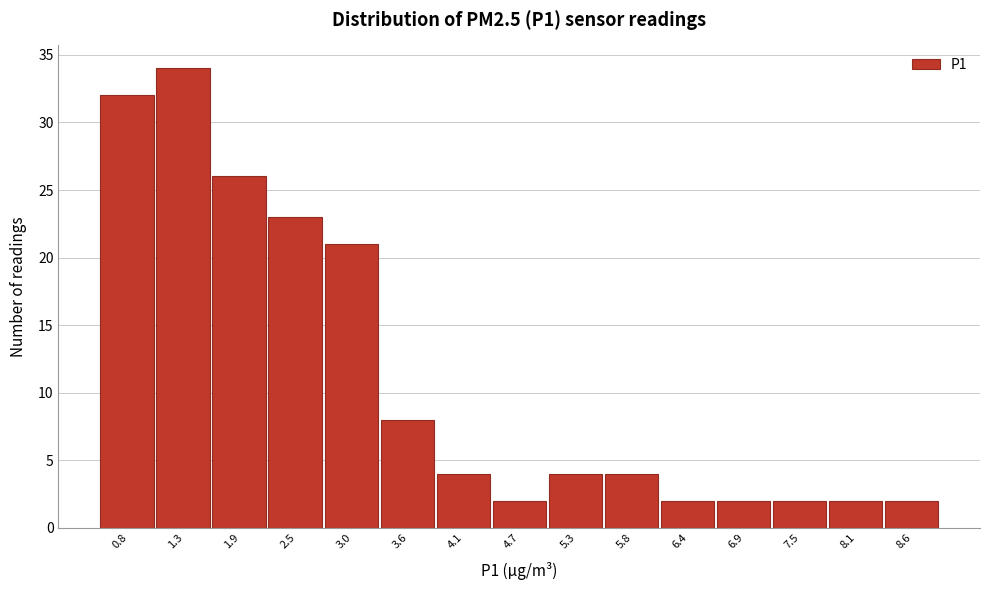

Reading left to right, list every bar in this chart as the range it spans on the x-axis followed by its height. Neither the bar edges nor the heights are printed on the chart, so give them approximately, as read against the axes.

0.50 to 1.06: 32
1.06 to 1.62: 34
1.62 to 2.18: 26
2.18 to 2.74: 23
2.74 to 3.30: 21
3.30 to 3.86: 8
3.86 to 4.42: 4
4.42 to 4.98: 2
4.98 to 5.54: 4
5.54 to 6.10: 4
6.10 to 6.66: 2
6.66 to 7.22: 2
7.22 to 7.78: 2
7.78 to 8.34: 2
8.34 to 8.90: 2